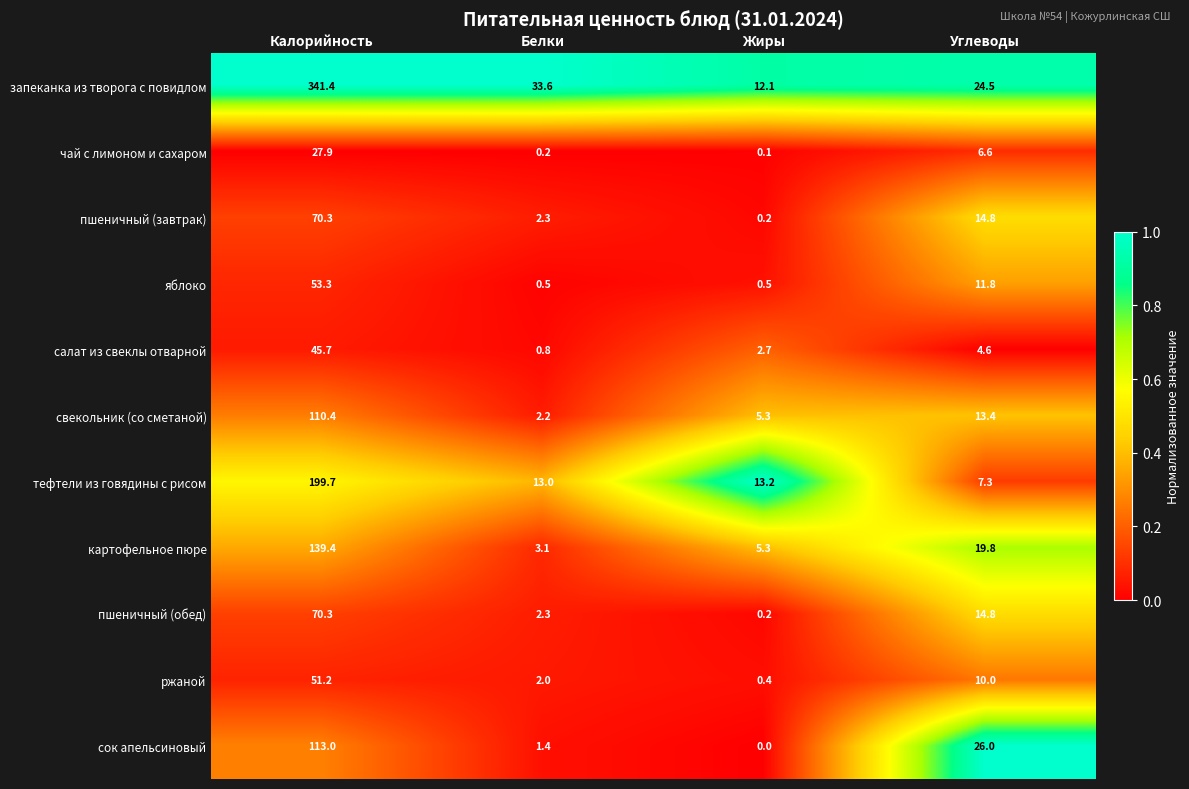

Which category has the highest value across all series?

Калорийность